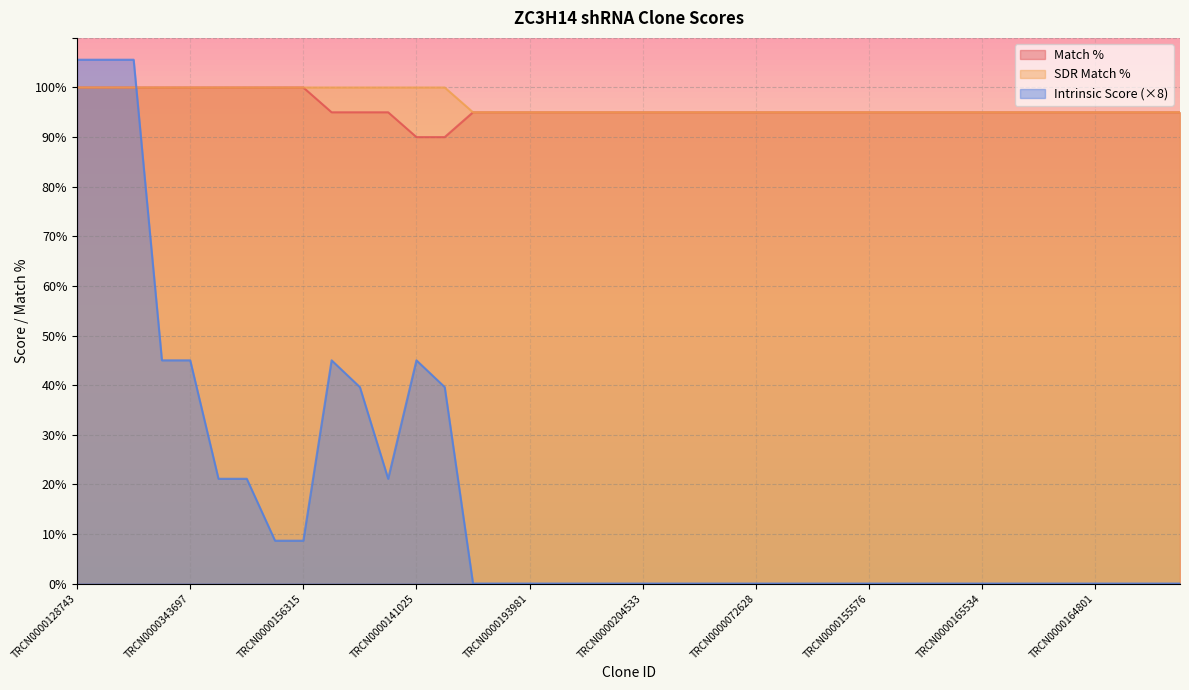

Reading left to right, what are all the values shown in this chart?

Match %: TRCN0000128743=100.0	TRCN0000297723=100.0	TRCN0000215959=100.0	TRCN0000128105=100.0	TRCN0000343697=100.0	TRCN0000129186=100.0	TRCN0000279787=100.0	TRCN0000008902=100.0	TRCN0000156315=100.0	TRCN0000155836=95.0	TRCN0000148469=95.0	TRCN0000130146=95.0	TRCN0000141025=90.0	TRCN0000138772=90.0	TRCN0000216150=95.0	TRCN0000341194=95.0	TRCN0000193981=95.0	TRCN0000128057=95.0	TRCN0000430981=95.0	TRCN0000431954=95.0	TRCN0000204533=95.0	TRCN0000116737=95.0	TRCN0000159231=95.0	TRCN0000134716=95.0	TRCN0000072628=95.0	TRCN0000165736=95.0	TRCN0000165774=95.0	TRCN0000060503=95.0	TRCN0000155576=95.0	TRCN0000165697=95.0	TRCN0000138395=95.0	TRCN0000150618=95.0	TRCN0000165534=95.0	TRCN0000155187=95.0	TRCN0000168774=95.0	TRCN0000141125=95.0	TRCN0000164801=95.0	TRCN0000116227=95.0	TRCN0000164591=95.0	TRCN0000040213=95.0
SDR Match %: TRCN0000128743=100.0	TRCN0000297723=100.0	TRCN0000215959=100.0	TRCN0000128105=100.0	TRCN0000343697=100.0	TRCN0000129186=100.0	TRCN0000279787=100.0	TRCN0000008902=100.0	TRCN0000156315=100.0	TRCN0000155836=100.0	TRCN0000148469=100.0	TRCN0000130146=100.0	TRCN0000141025=100.0	TRCN0000138772=100.0	TRCN0000216150=95.0	TRCN0000341194=95.0	TRCN0000193981=95.0	TRCN0000128057=95.0	TRCN0000430981=95.0	TRCN0000431954=95.0	TRCN0000204533=95.0	TRCN0000116737=95.0	TRCN0000159231=95.0	TRCN0000134716=95.0	TRCN0000072628=95.0	TRCN0000165736=95.0	TRCN0000165774=95.0	TRCN0000060503=95.0	TRCN0000155576=95.0	TRCN0000165697=95.0	TRCN0000138395=95.0	TRCN0000150618=95.0	TRCN0000165534=95.0	TRCN0000155187=95.0	TRCN0000168774=95.0	TRCN0000141125=95.0	TRCN0000164801=95.0	TRCN0000116227=95.0	TRCN0000164591=95.0	TRCN0000040213=95.0
Intrinsic Score: TRCN0000128743=105.6	TRCN0000297723=105.6	TRCN0000215959=105.6	TRCN0000128105=45.0	TRCN0000343697=45.0	TRCN0000129186=21.1	TRCN0000279787=21.1	TRCN0000008902=8.6	TRCN0000156315=8.6	TRCN0000155836=45.0	TRCN0000148469=39.6	TRCN0000130146=21.1	TRCN0000141025=45.0	TRCN0000138772=39.6	TRCN0000216150=0.0	TRCN0000341194=0.0	TRCN0000193981=0.0	TRCN0000128057=0.0	TRCN0000430981=0.0	TRCN0000431954=0.0	TRCN0000204533=0.0	TRCN0000116737=0.0	TRCN0000159231=0.0	TRCN0000134716=0.0	TRCN0000072628=0.0	TRCN0000165736=0.0	TRCN0000165774=0.0	TRCN0000060503=0.0	TRCN0000155576=0.0	TRCN0000165697=0.0	TRCN0000138395=0.0	TRCN0000150618=0.0	TRCN0000165534=0.0	TRCN0000155187=0.0	TRCN0000168774=0.0	TRCN0000141125=0.0	TRCN0000164801=0.0	TRCN0000116227=0.0	TRCN0000164591=0.0	TRCN0000040213=0.0